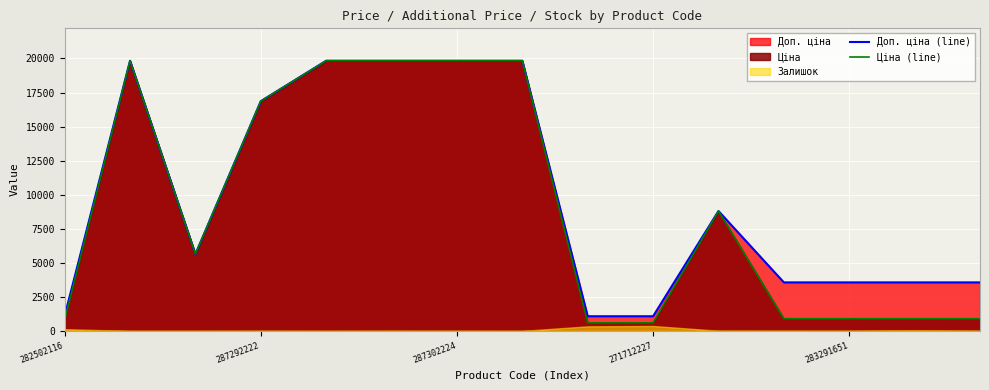

What position from the right is 5?

10